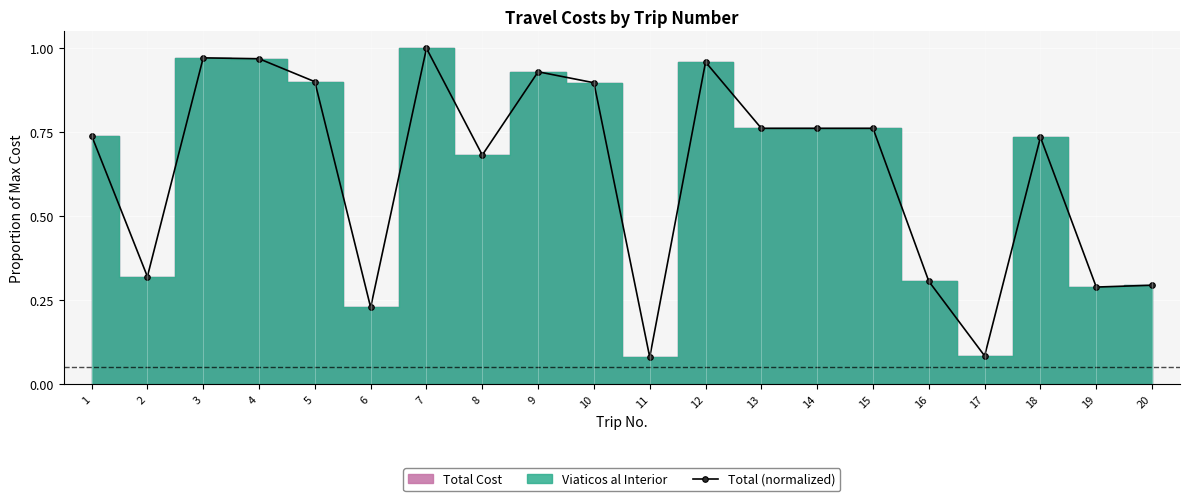

Which category has the lowest value across all series?

11